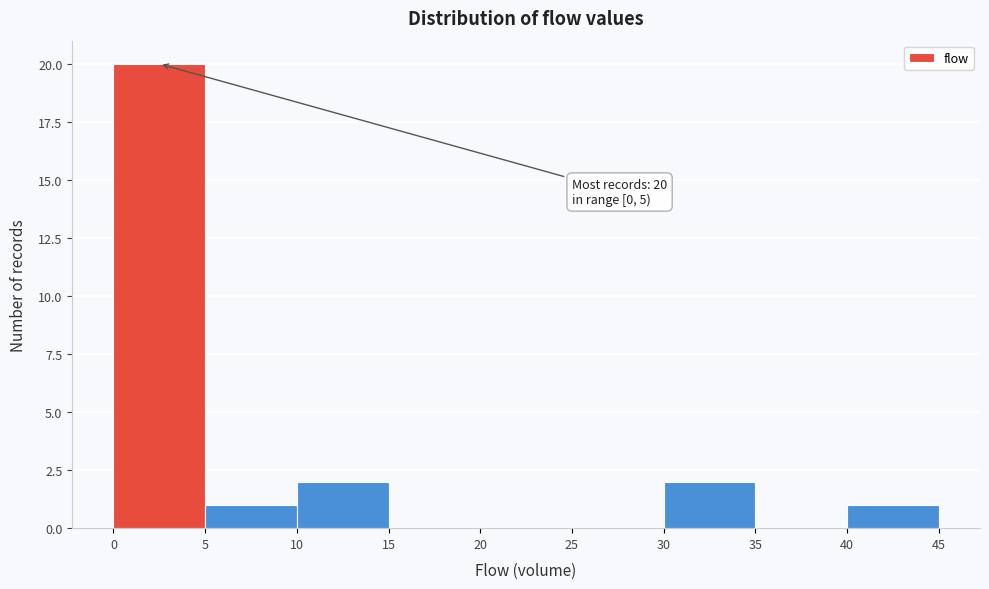

Which range on the x-axis has the tallest bar?

0 to 5